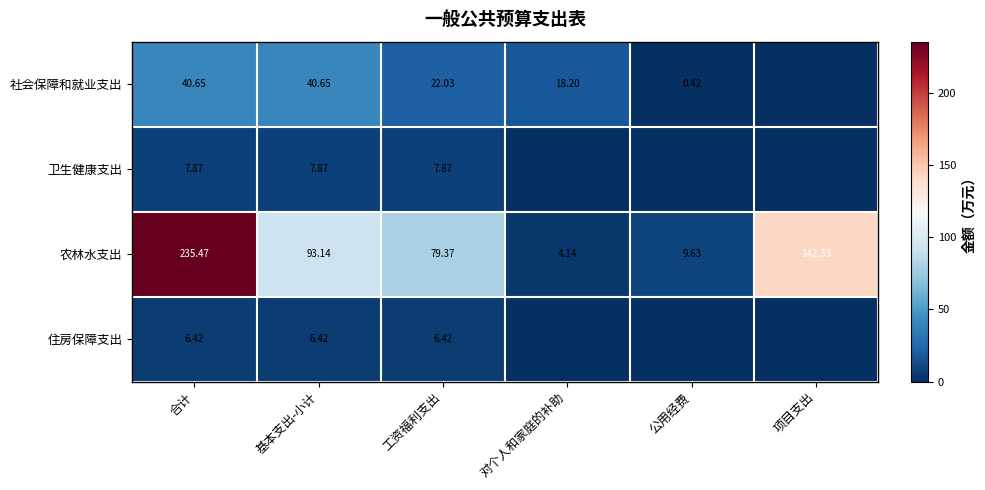

At which label does 农林水支出 first exceed 93?

合计